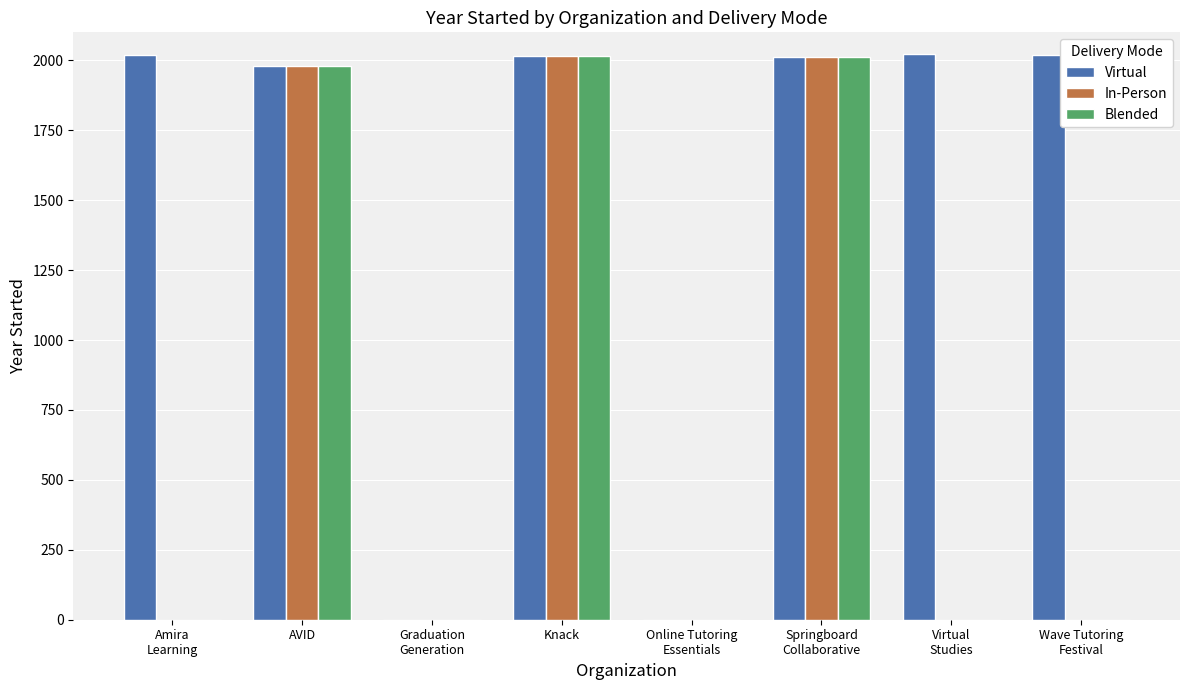

Is it true that Virtual equals 0 at Online Tutoring
Essentials?

True